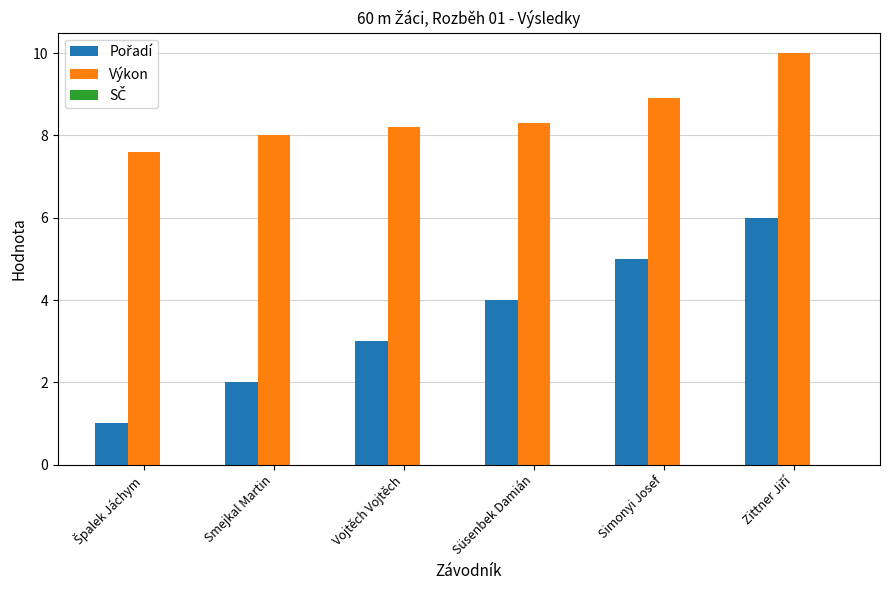

What is the difference between the highest and lowest values at Smejkal Martin?

6.0